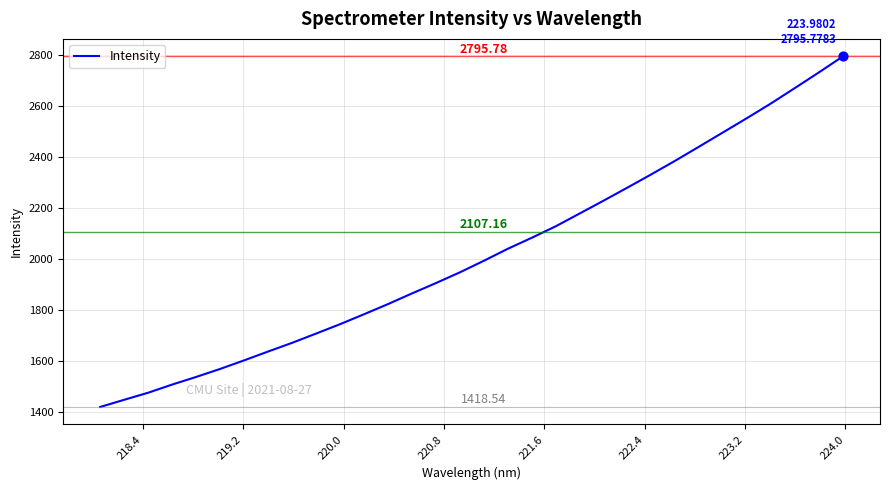

What is the difference between the maximum and minimum values?

1377.2